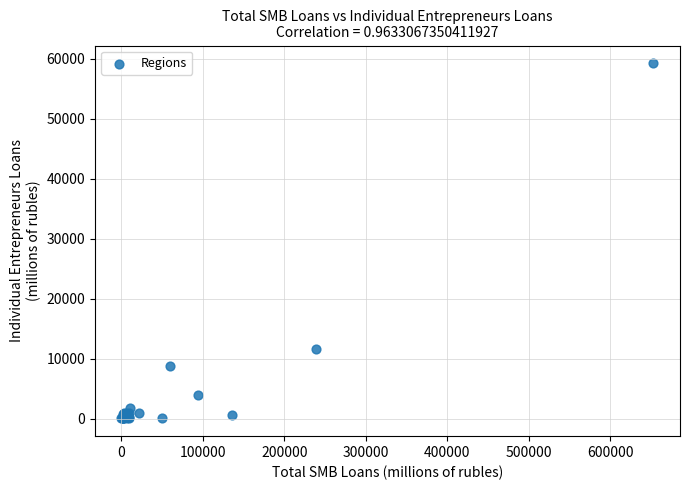

What Y value in the scatter plot is closest to 29675?

11669.2